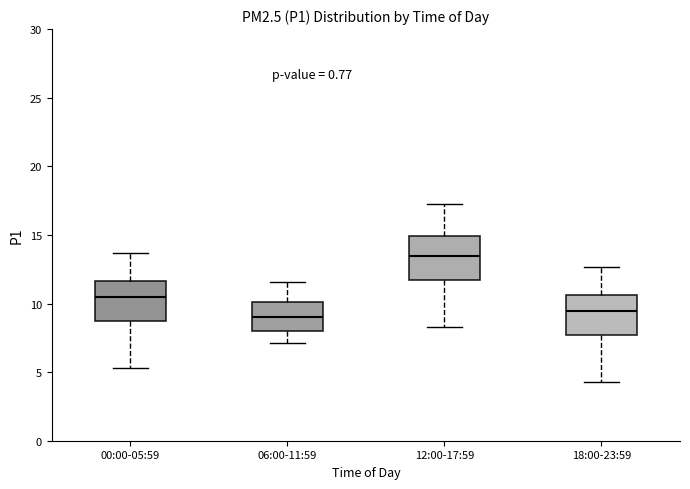

Where does the median line of the box for 06:00-11:59 sit on the y-axis? The values are not printed on the chart, so give them approximately, as read against the axis.

9.0